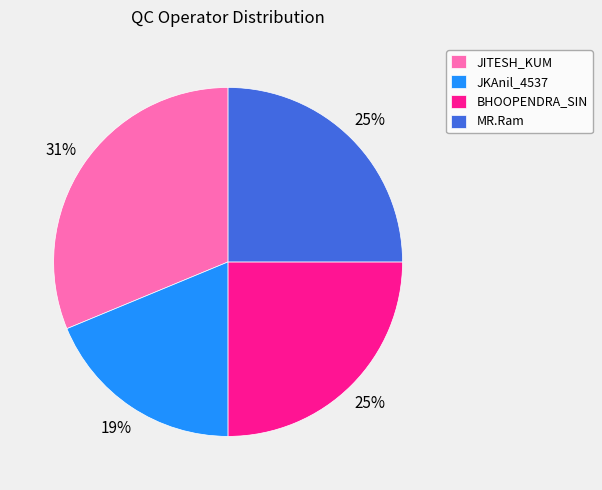

The MR.Ram slice represents 12% of the pie. True or false?

False